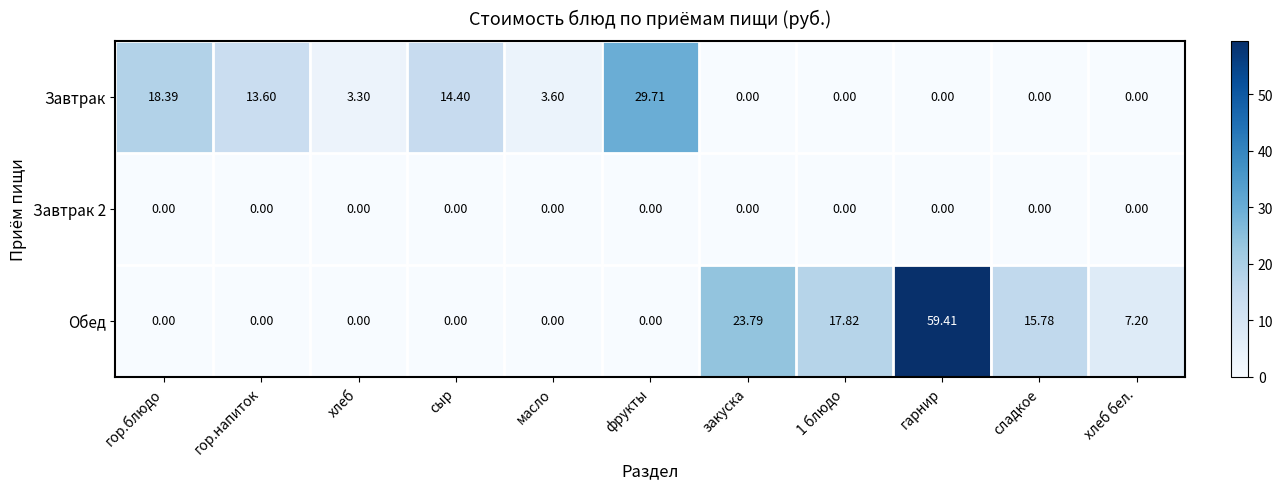

Which series has the largest range (max minus min)?

Обед